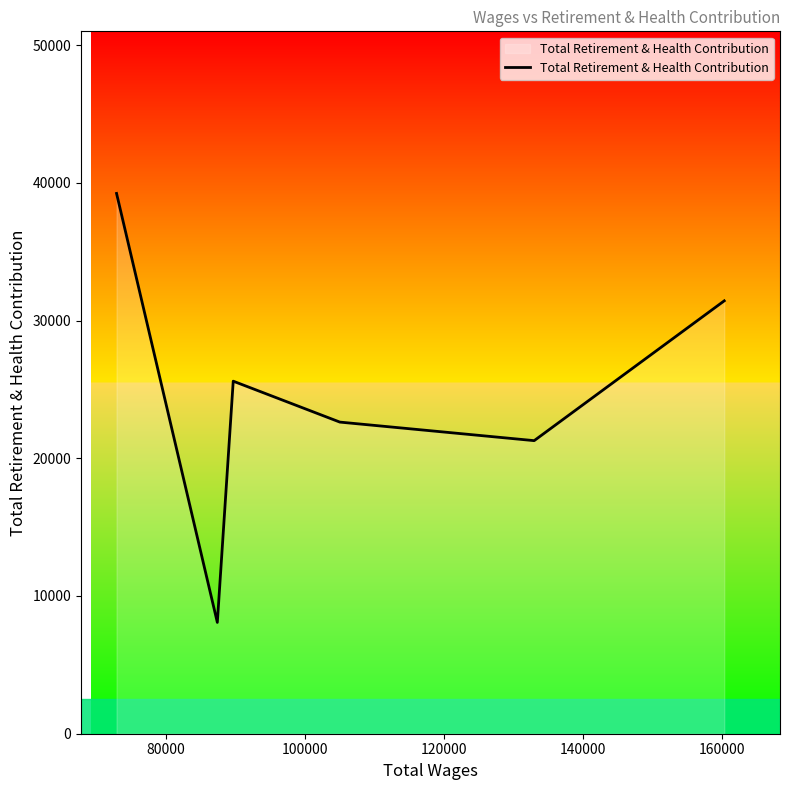

What is the maximum value shown in the chart?

39231